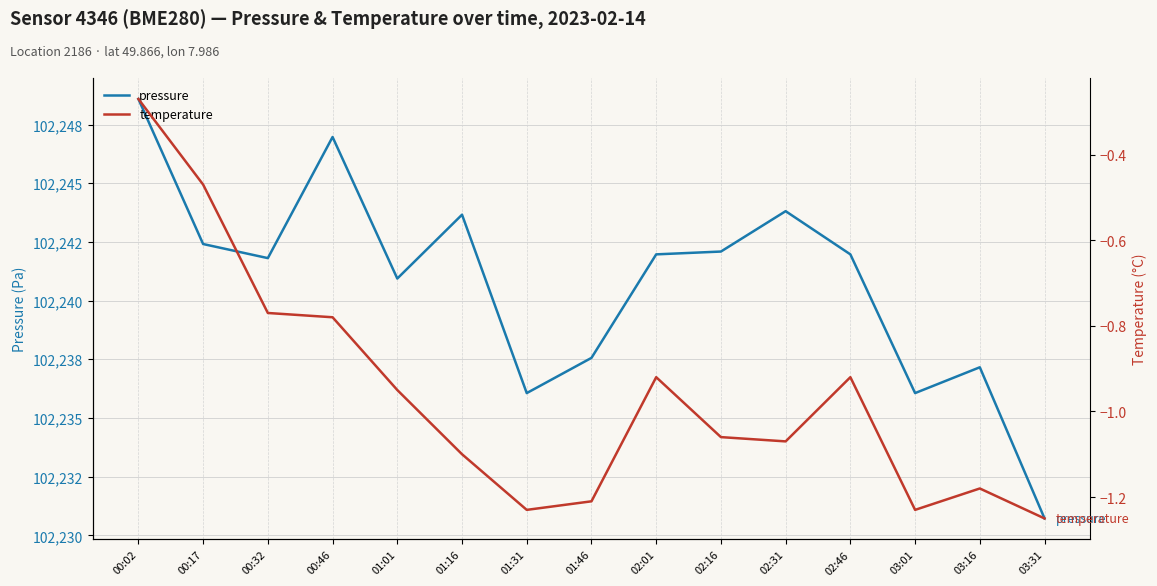

List the series in order of their peak value, lowest first.

temperature, pressure